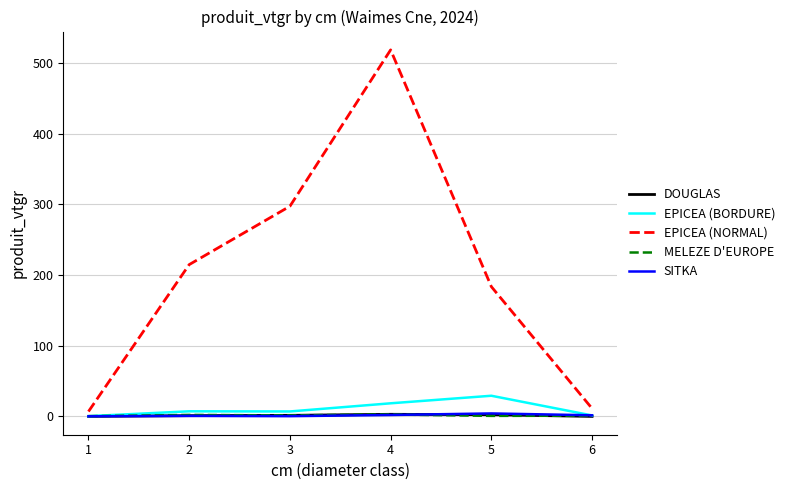

The value of EPICEA (NORMAL) at 2 is 214.8. True or false?

True